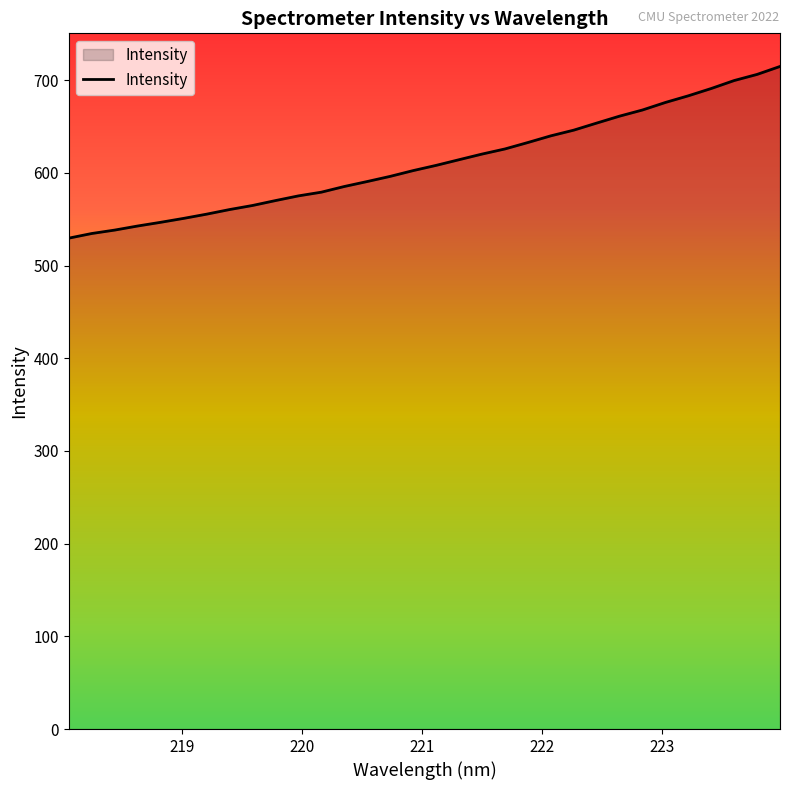

What is the greatest value displayed?

714.7